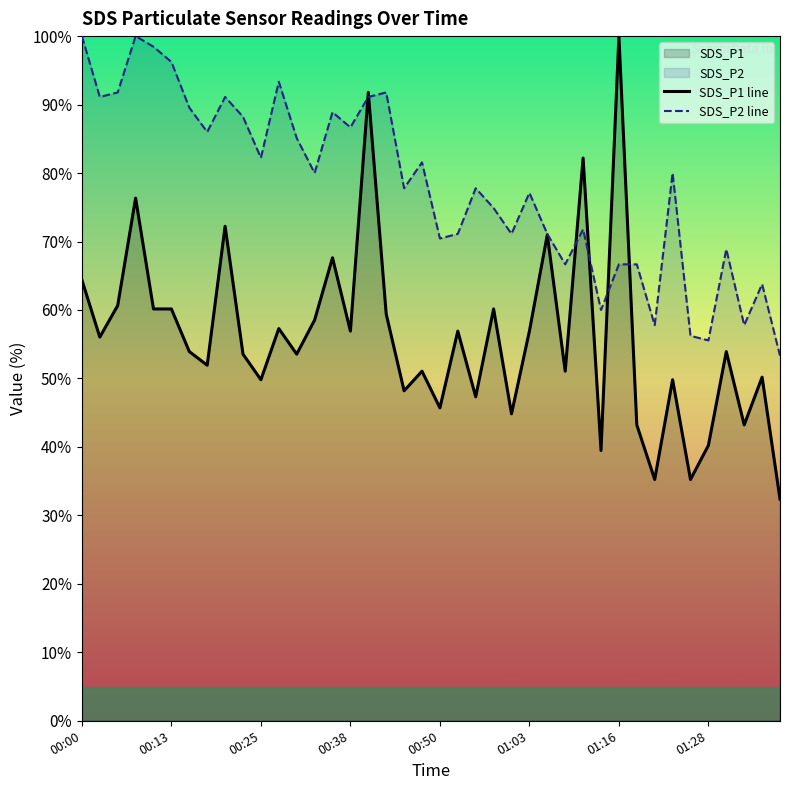

What is the lowest value of the SDS_P1 line series?

32.4